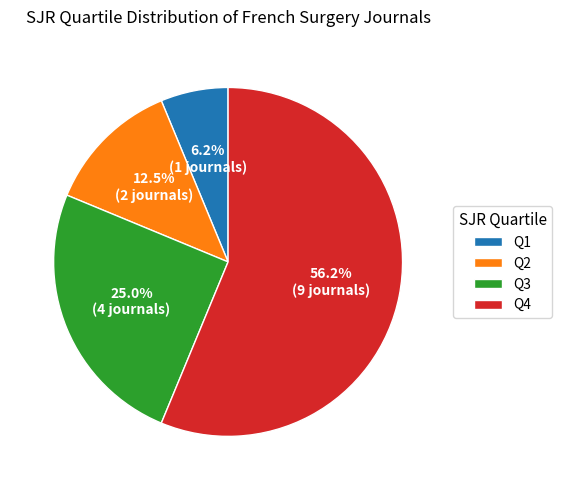

Approximately how many times larger is the value at Q4 compared to Q2?

4.5